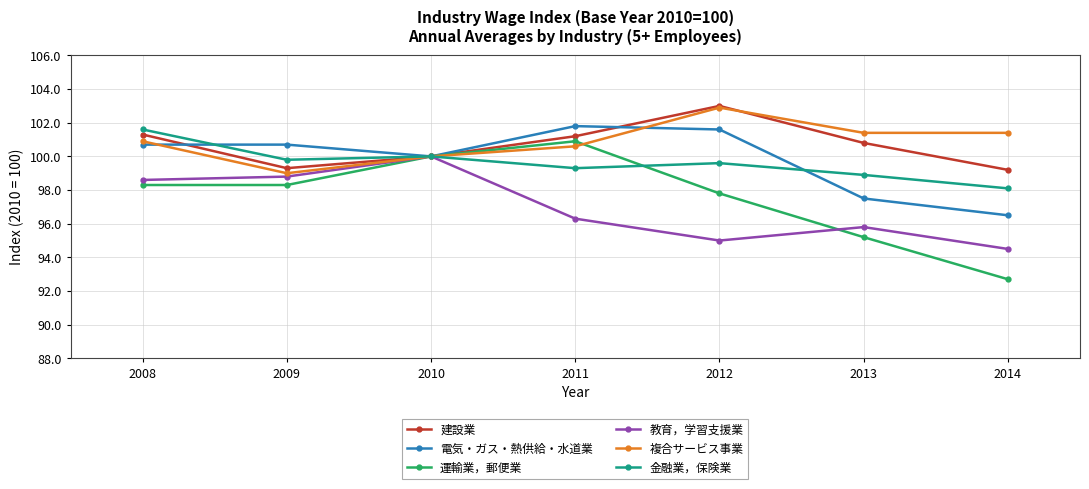

Is it true that 金融業，保険業 equals 99.3 at 2011?

True